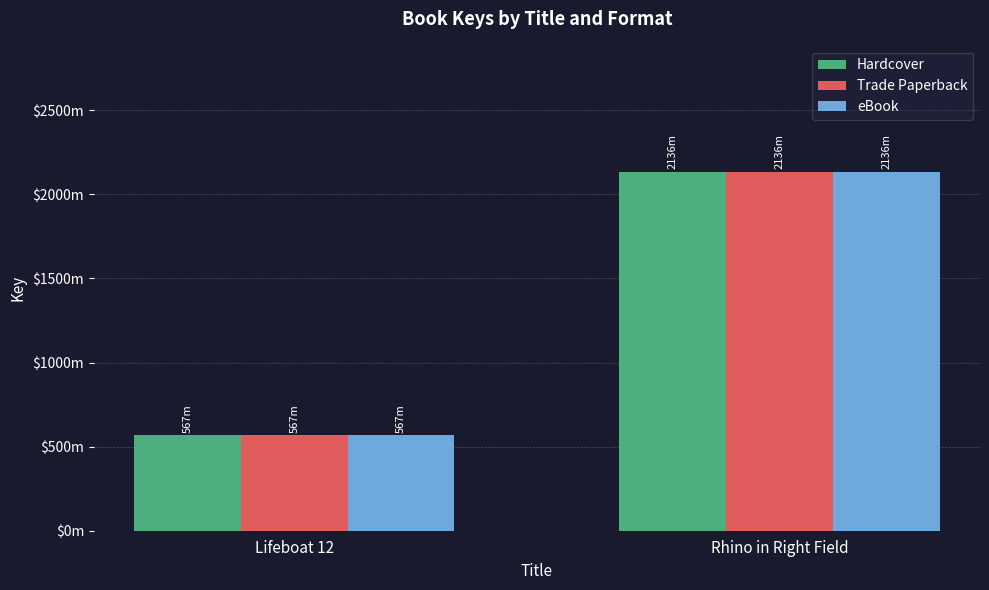

Are the bars horizontal?

No